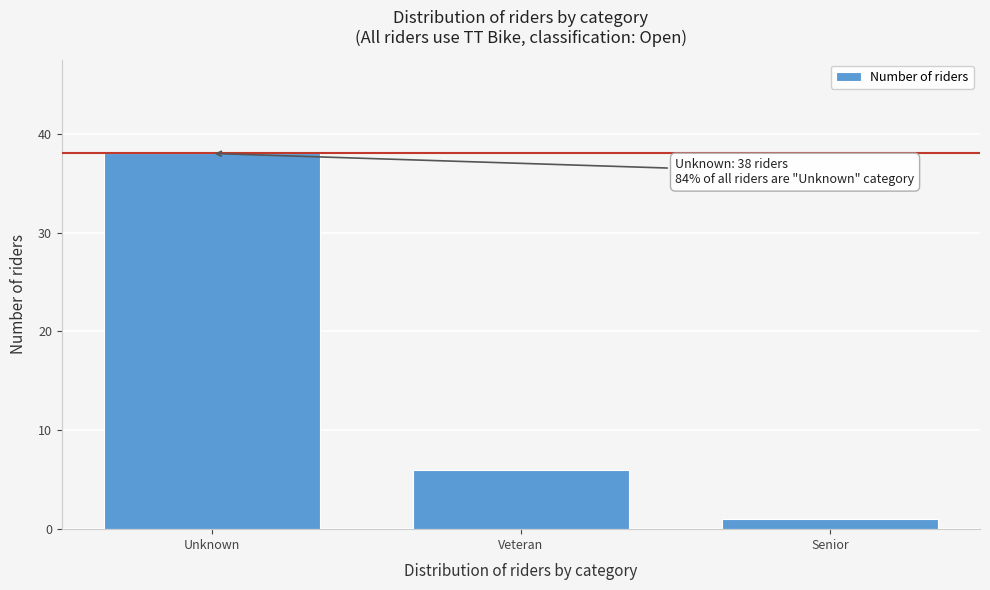

Reading left to right, list all the values displayed in this chart.

38	6	1